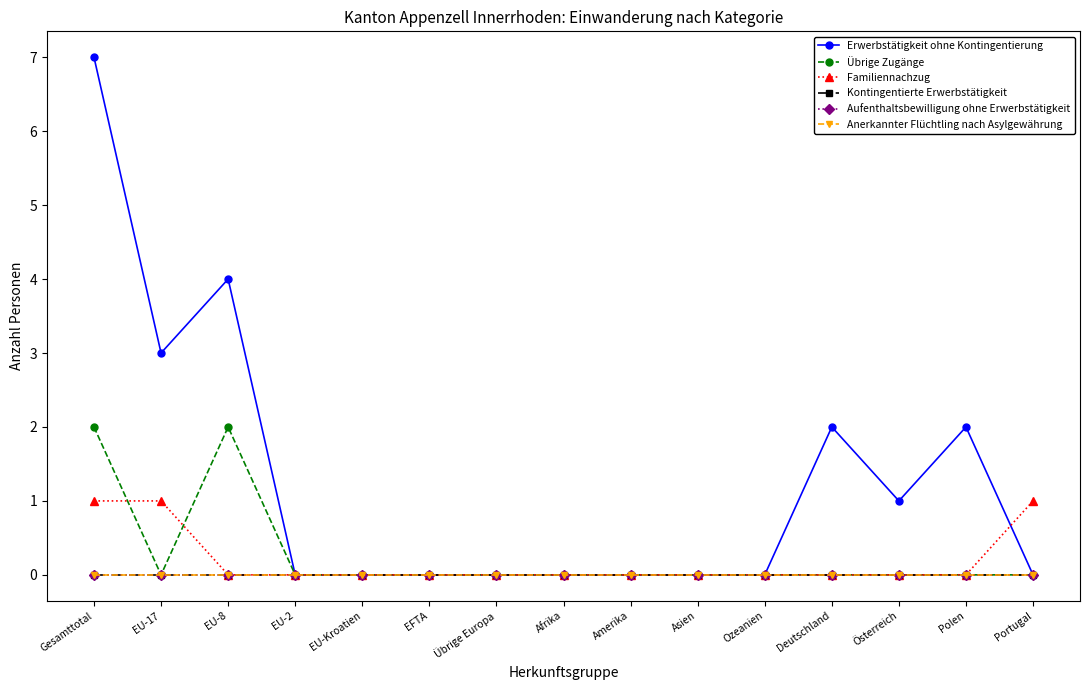

What is the maximum value for Erwerbstätigkeit ohne Kontingentierung?

7